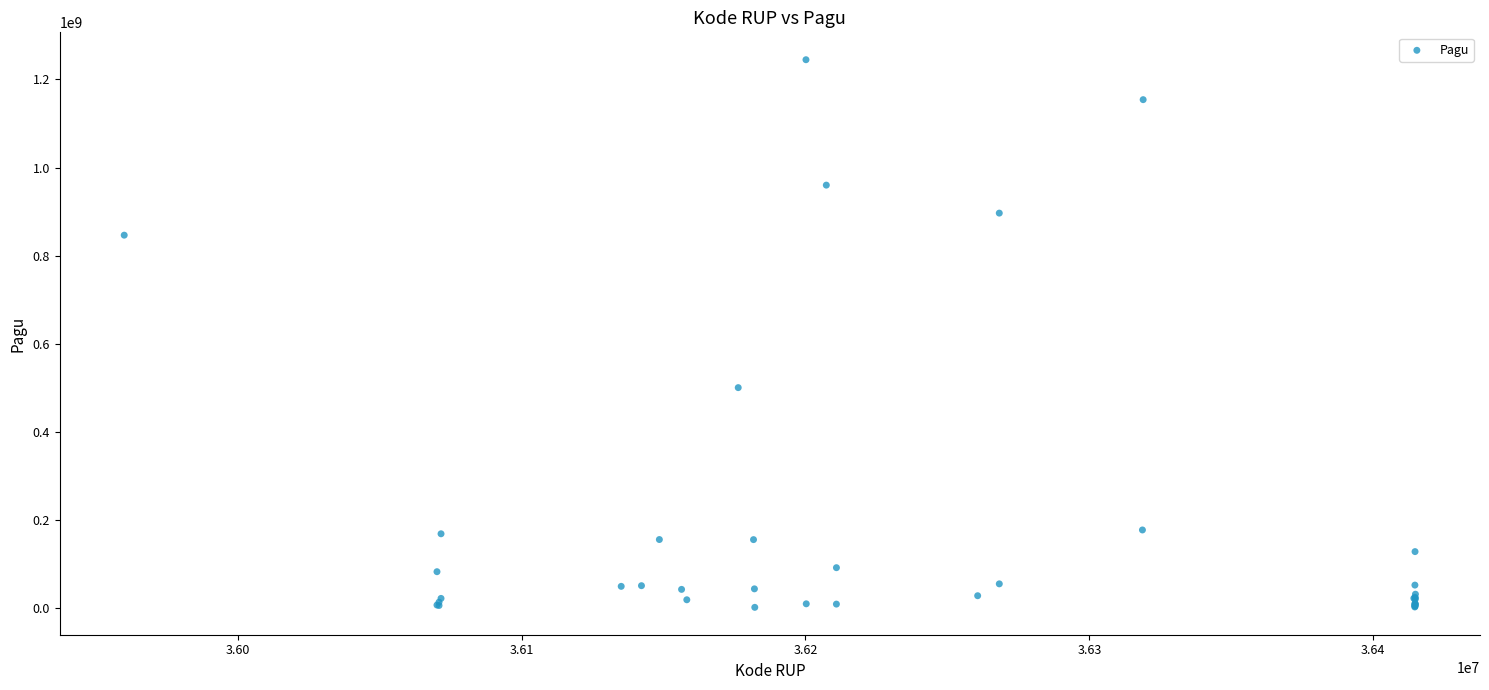

What Y value in the scatter plot is closest to 622840000?

499932000